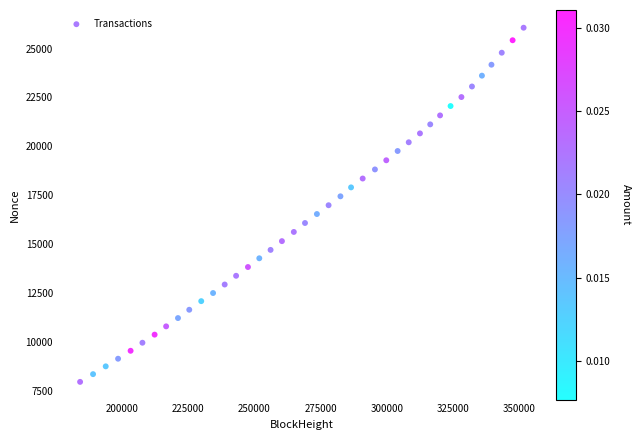

What is the range of X values (max minus min)?

167390